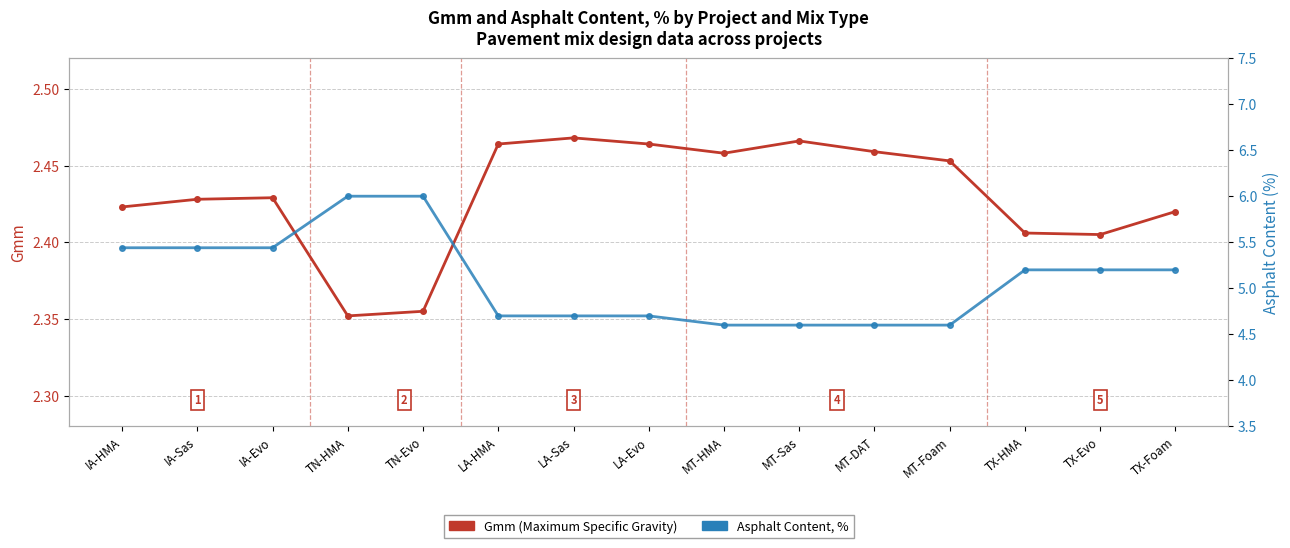

At MT-DAT, list the series in order from smallest to largest.

Gmm (Maximum Specific Gravity), Asphalt Content, %